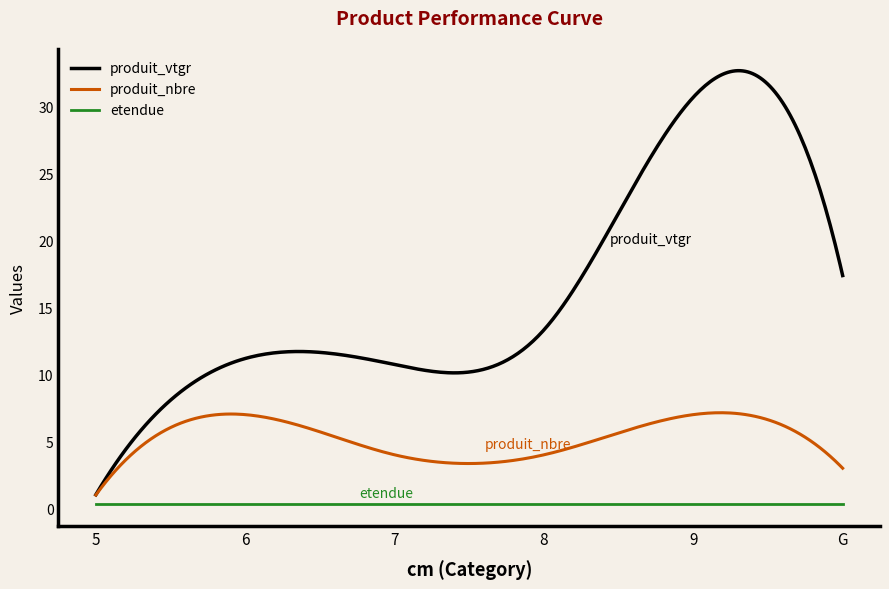

Which series has the widest spread of values?

produit_vtgr